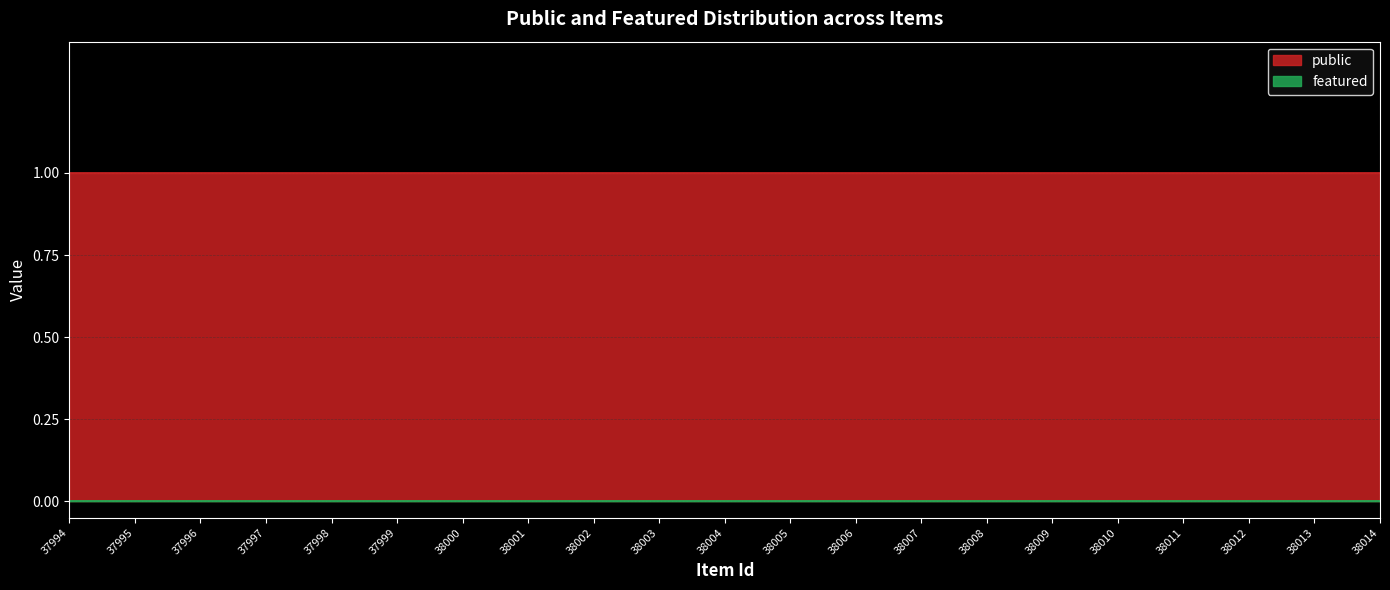

Is the value of featured at 38002 greater than the value of public at 37995?

No